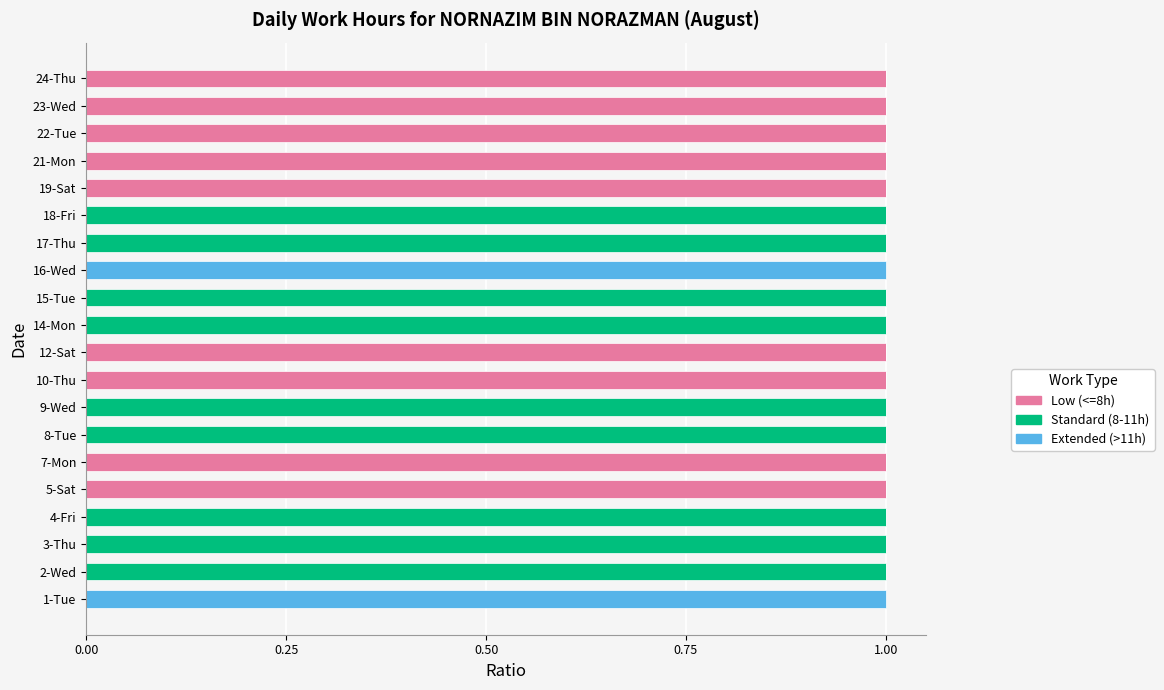

What is the sum of all Low (<=8h) values?

9